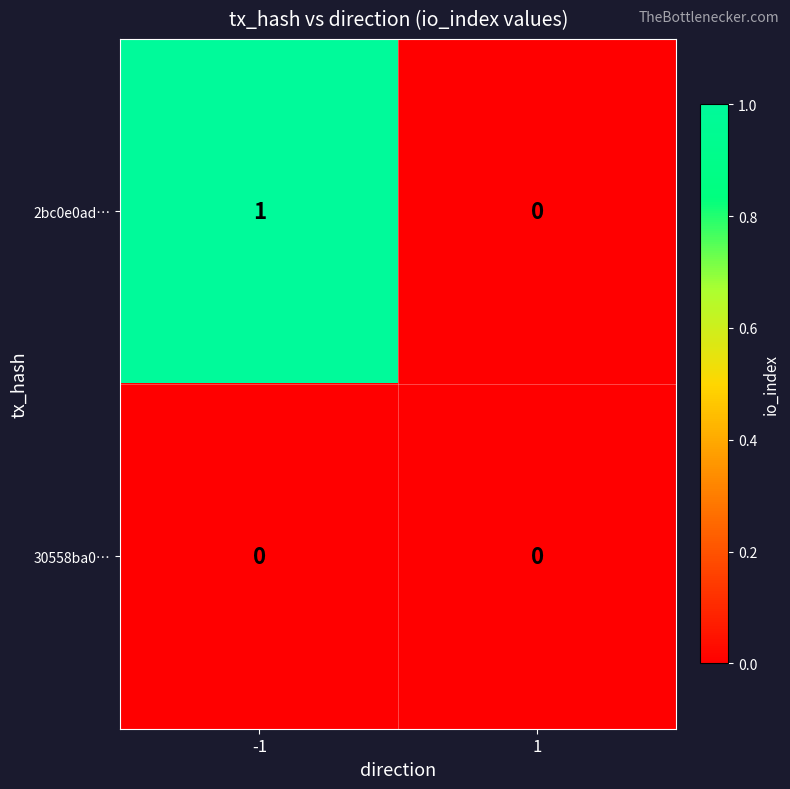

Which series has the largest range (max minus min)?

2bc0e0ad…